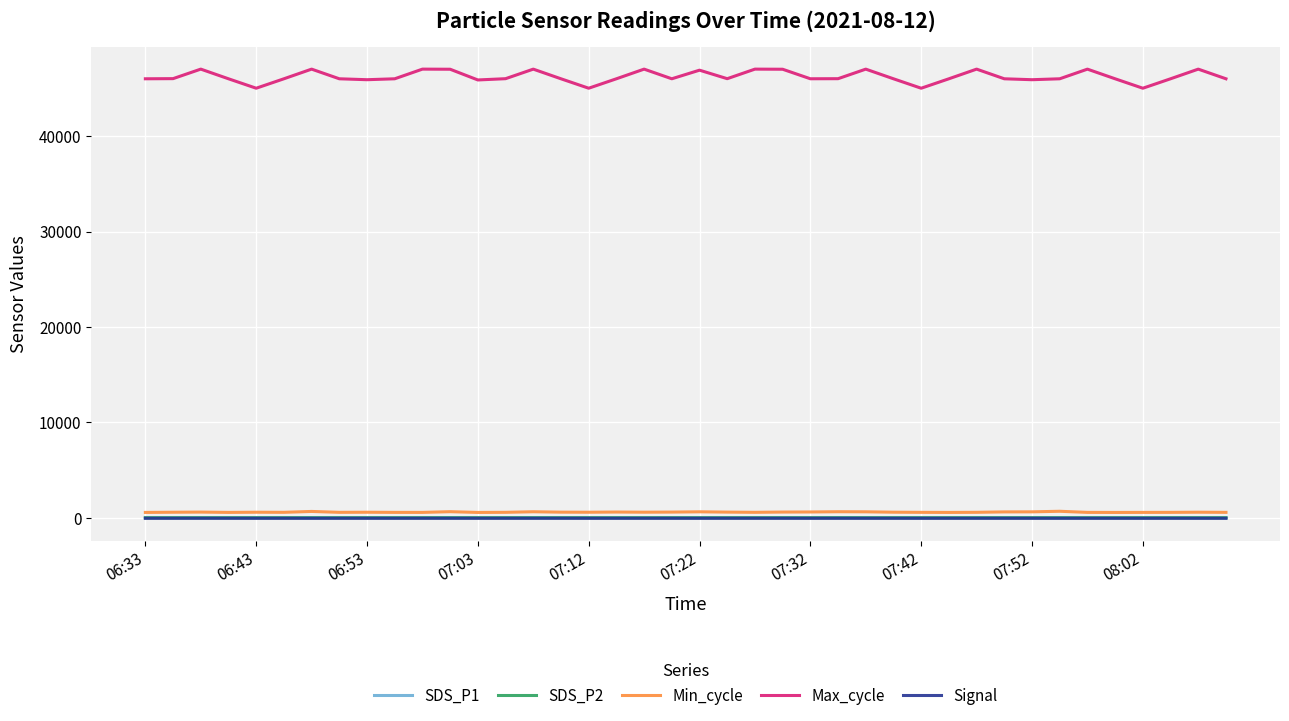

Which series has the largest range (max minus min)?

Max_cycle